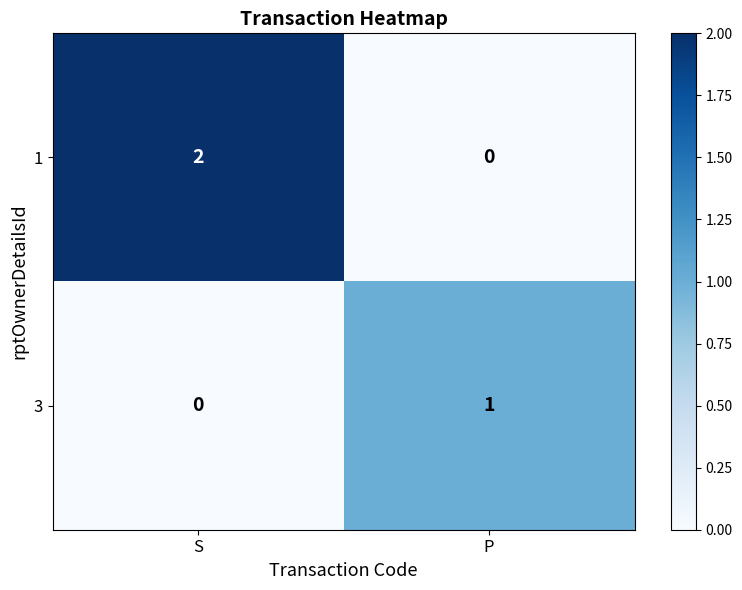

What is the spread (max minus min) of values at P?

1